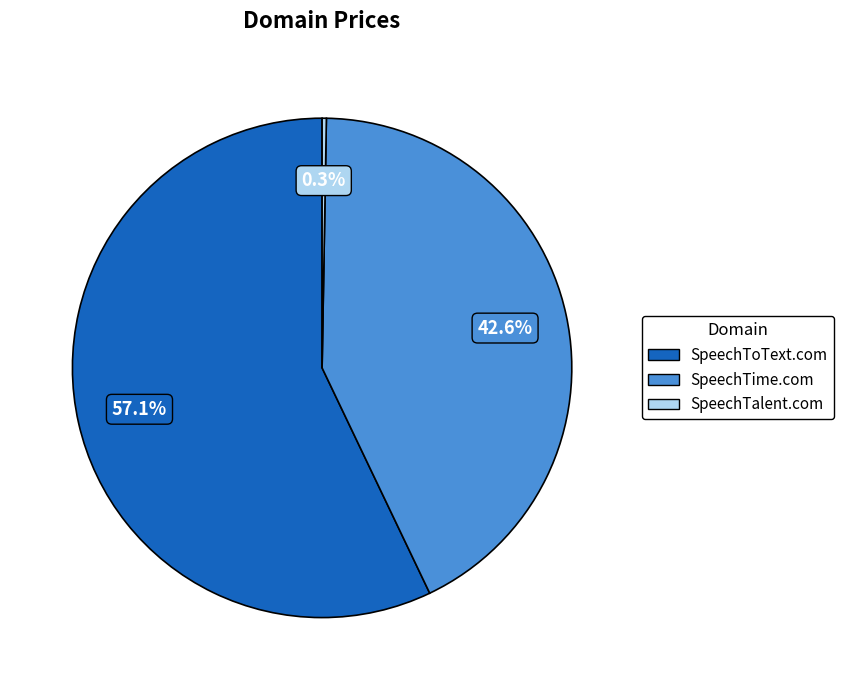

What is the majority slice?

SpeechToText.com